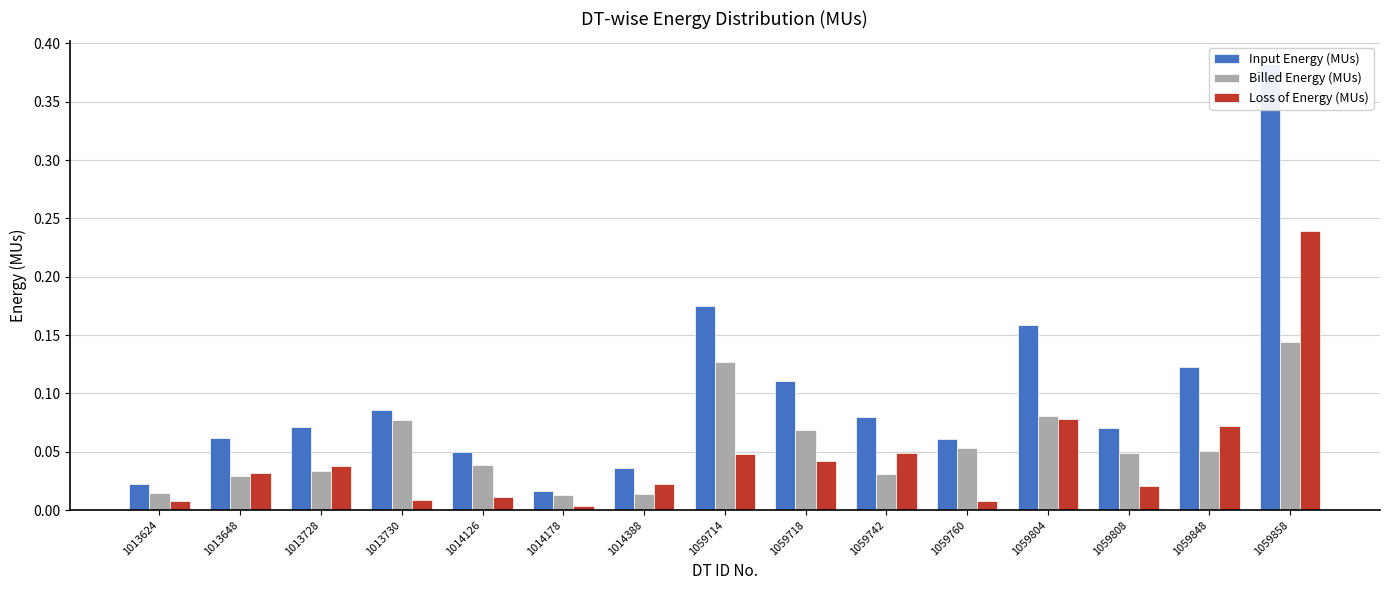

Which has a higher value, 1013730 or 1014388?

1013730